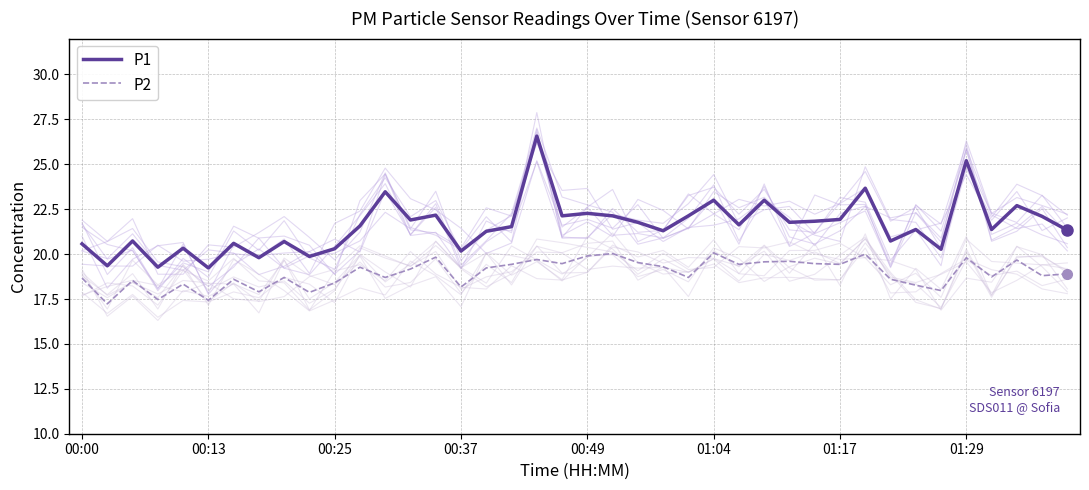

True or false: P2 and P1 cross at least once.

False